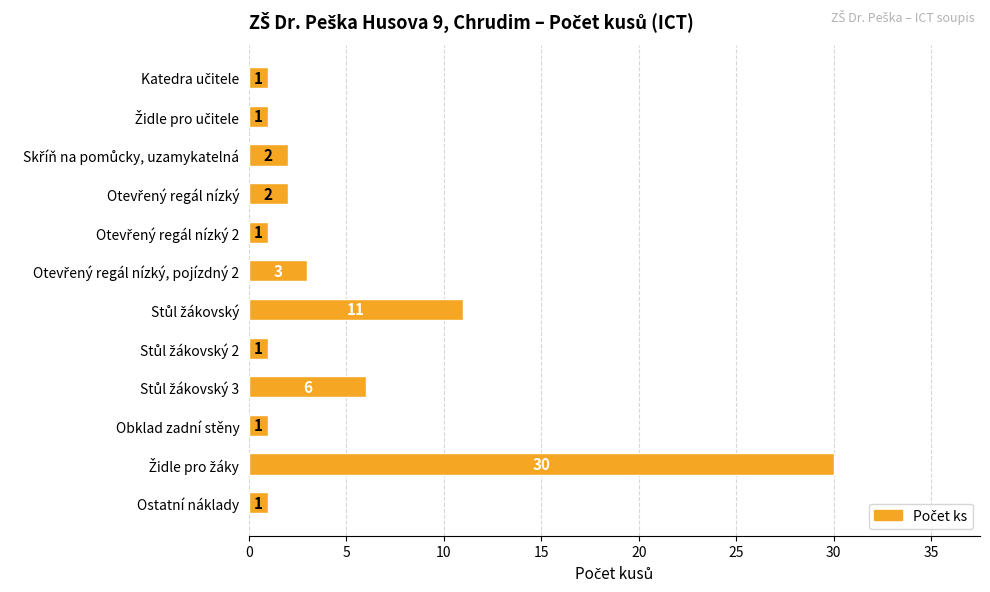

What position from the bottom is Obklad zadní stěny?

3